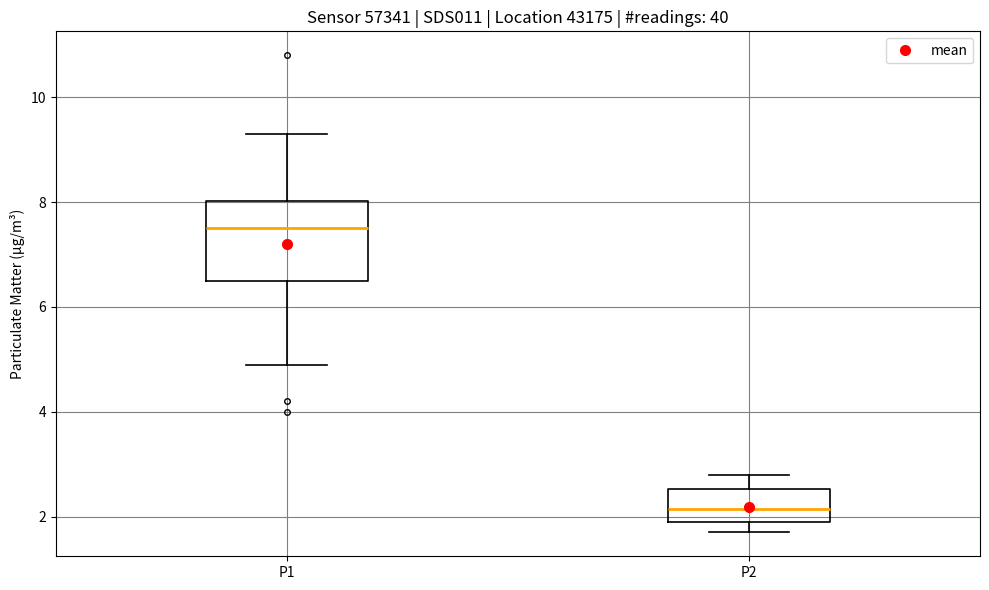

Reading left to right, read every box against the y-axis: the position of its median line, the range the box covers, and the ends of its whiskers. The values are not printed on the chart, so give them approximately, as read against the axis.

P1: median 7.6, box 6.6 to 8.0, whiskers 5.0 to 9.4
P2: median 2.2, box 2.0 to 2.6, whiskers 1.8 to 2.8